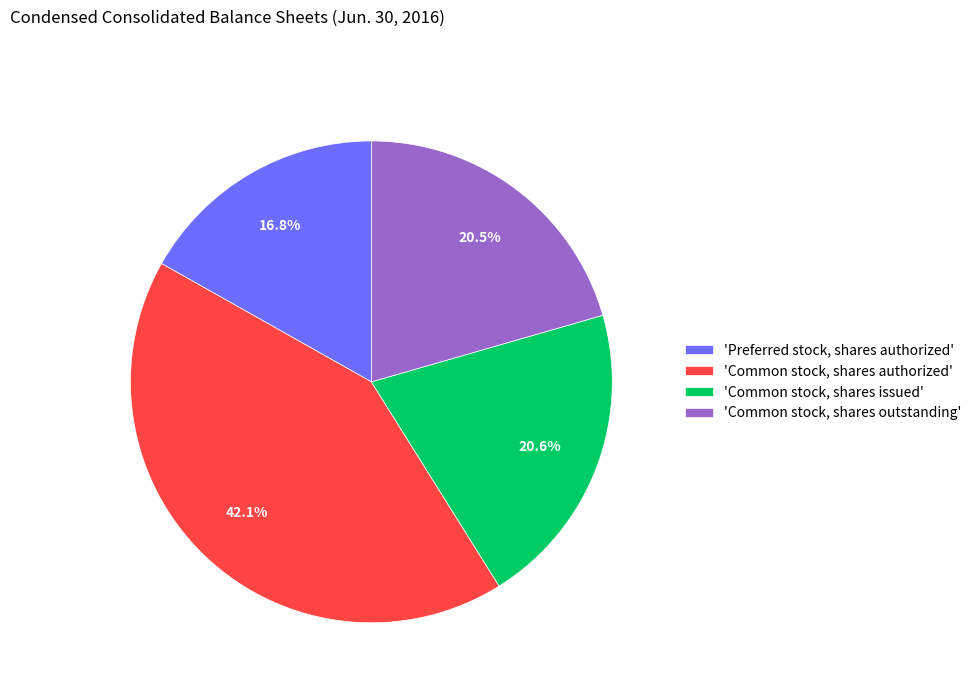

Which category has the smallest portion of the pie?

'Preferred stock, shares authorized'